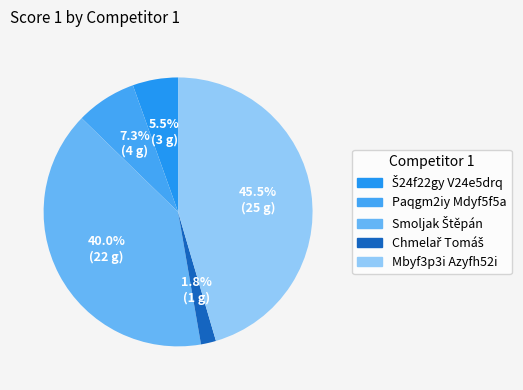

What is the largest slice in the pie chart?

Mbyf3p3i Azyfh52i